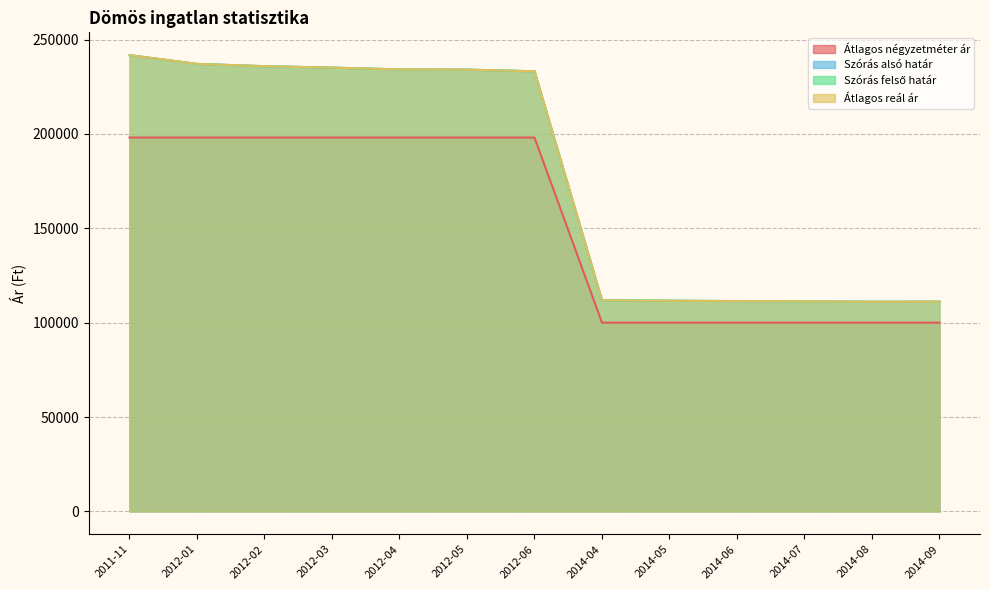

At which label does Szórás alsó határ reach its minimum?

2014-08